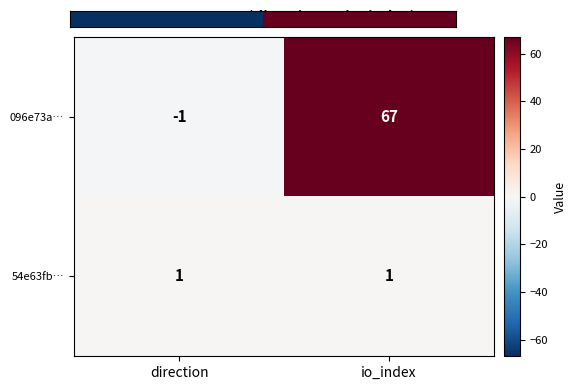

The 096e73a… series shows -1 at direction. True or false?

True